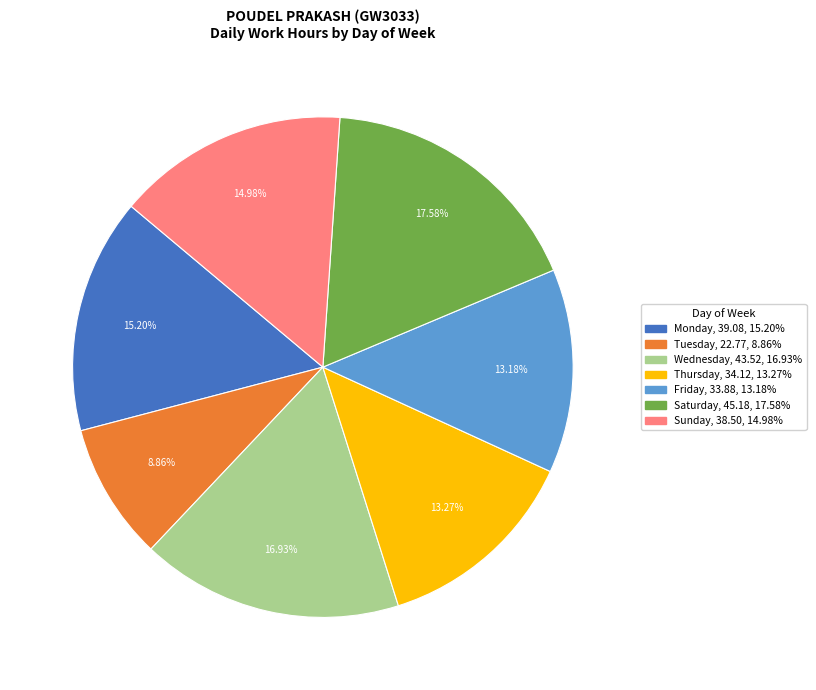

Is there a majority slice in this chart?

No